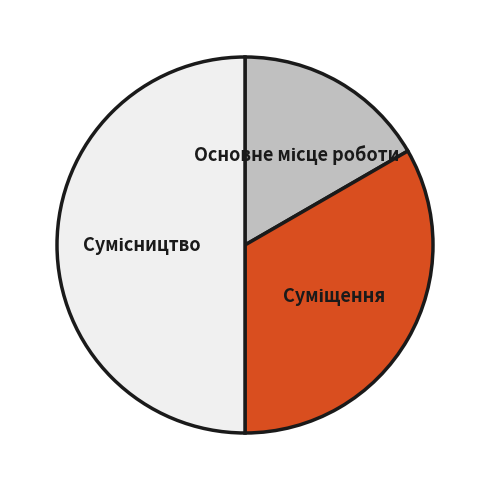

To the nearest percent, what is the combined percentage of Сумісництво and Основне місце роботи?

67%